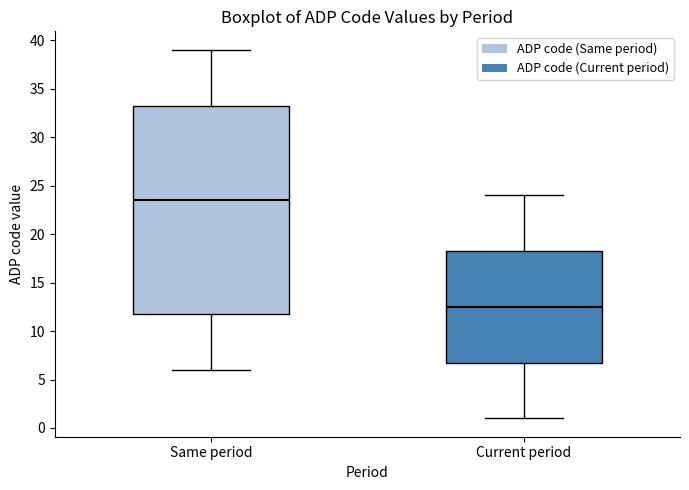

Which box's median line is the highest?

Same period